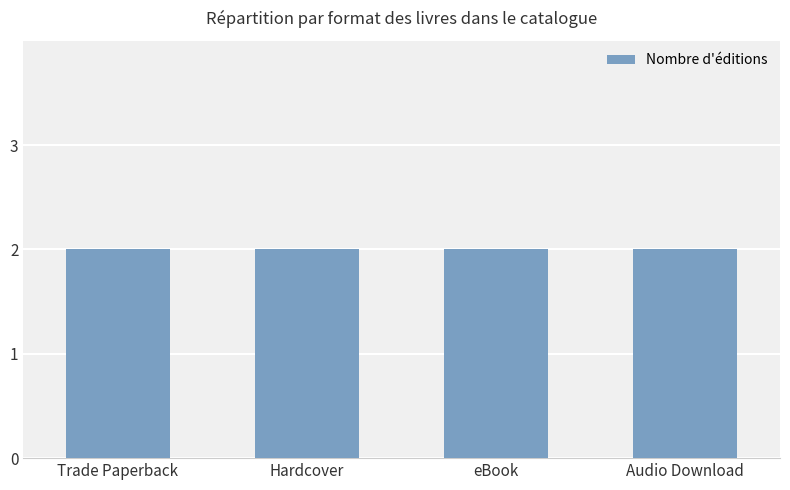

What is the label of the 3rd bar from the left?

eBook